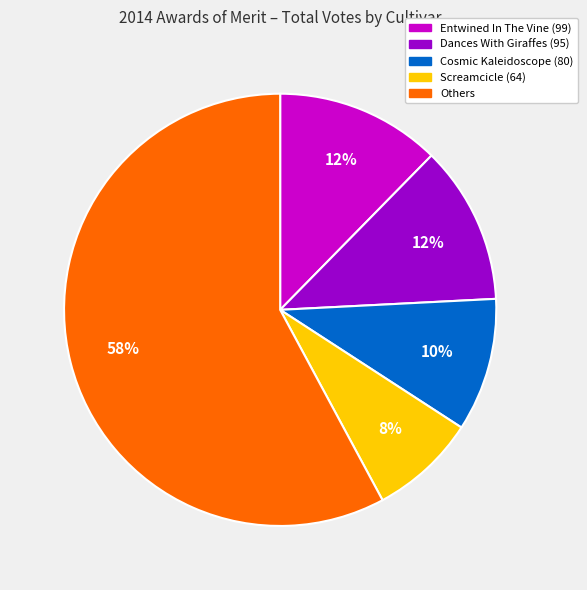

To the nearest percent, what is the average slice percentage?

20%